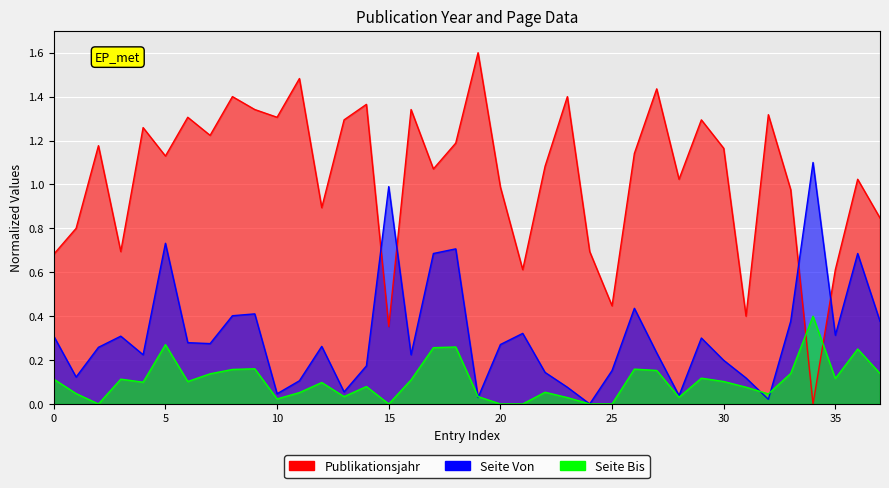

True or false: Seite Von and Publikationsjahr cross at least once.

True